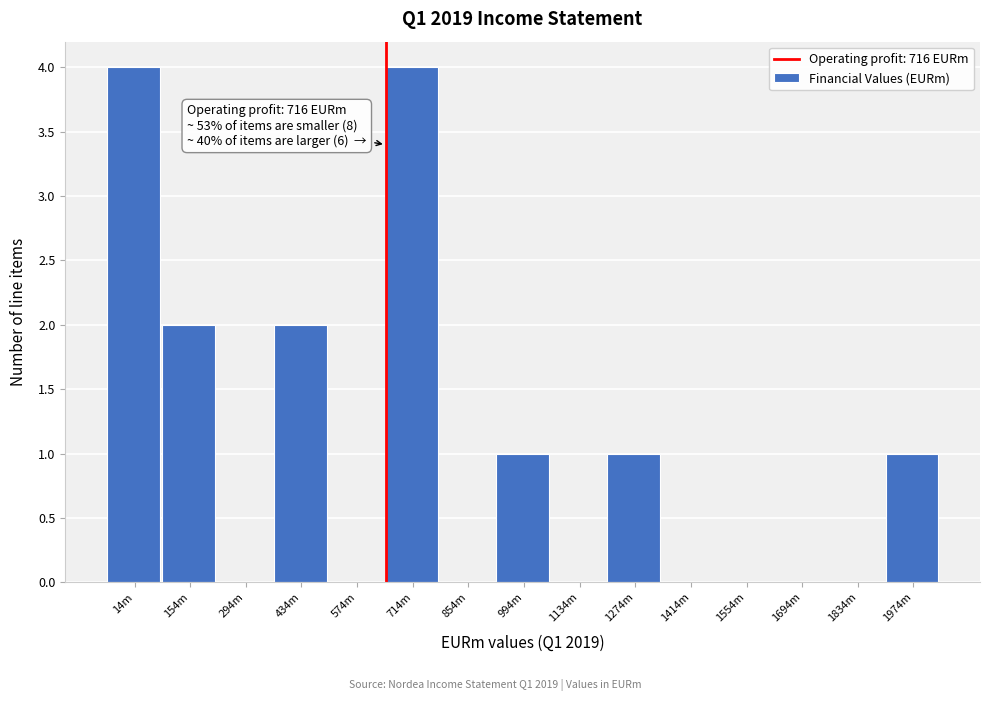

Reading left to right, extract all data points from this chart.

14m=4	154m=2	294m=0	434m=2	574m=0	714m=4	854m=0	994m=1	1134m=0	1274m=1	1414m=0	1554m=0	1694m=0	1834m=0	1974m=1